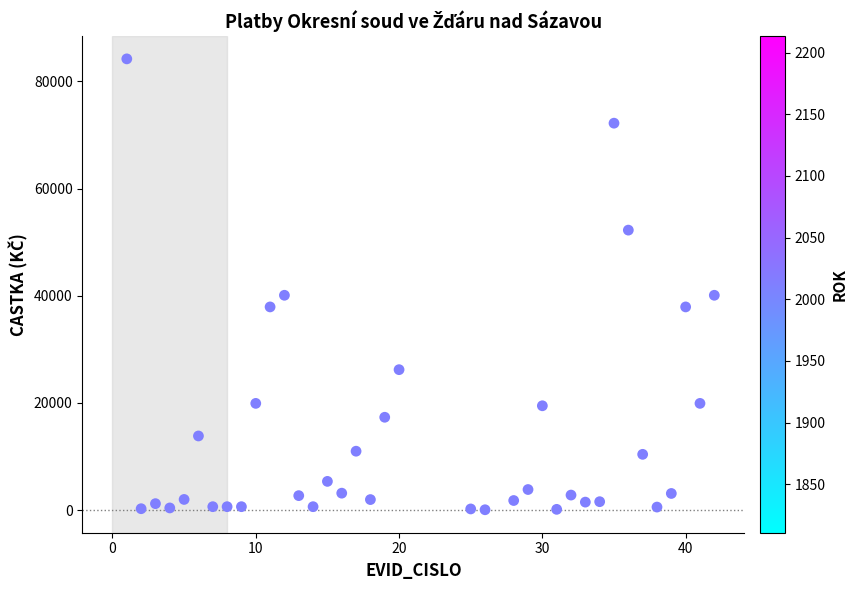

What is the range of Y values (max minus min)?

84128.0